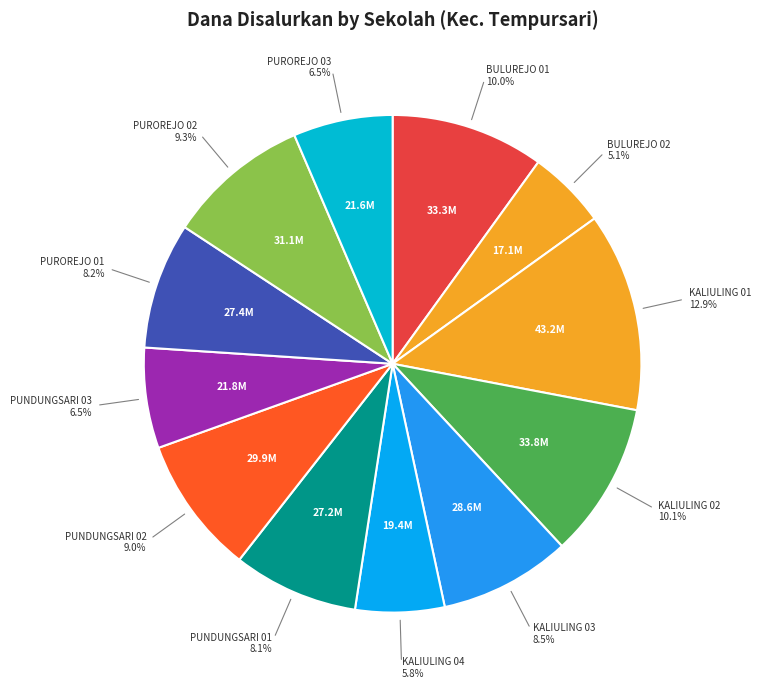

Is there a majority slice in this chart?

No